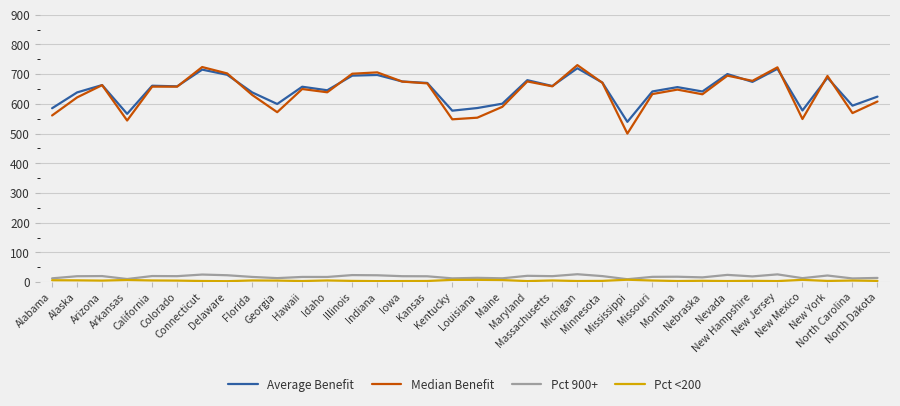

Which series has the largest total across all categories?

Average Benefit